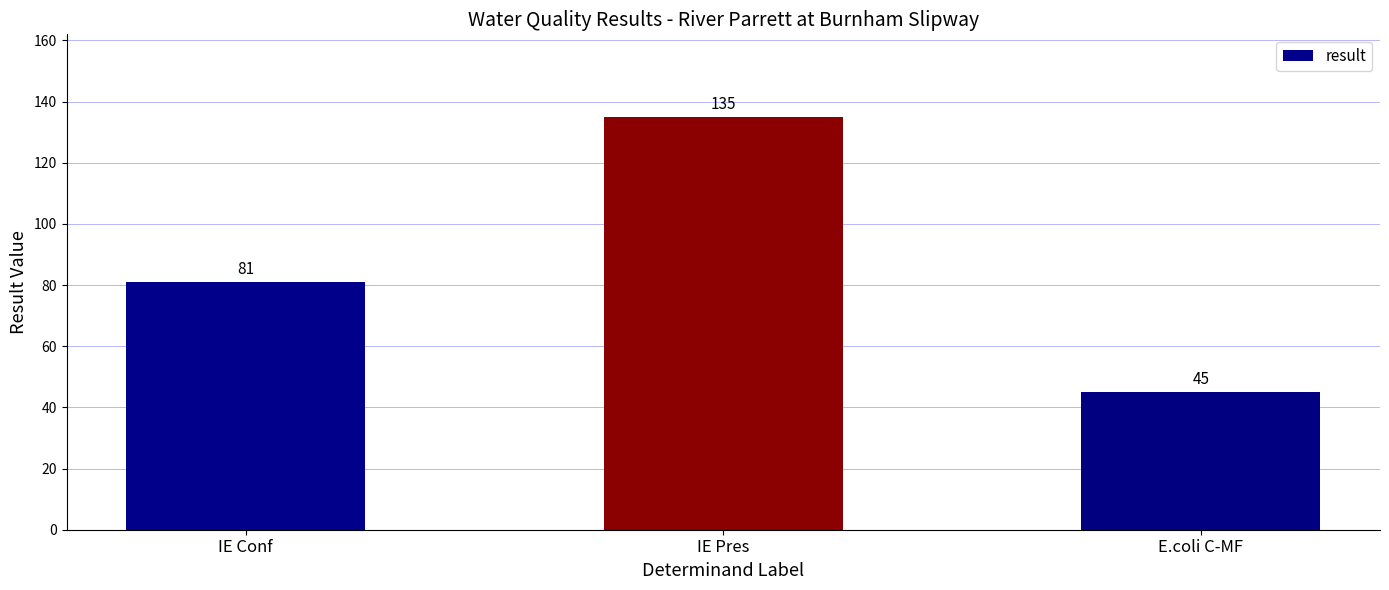

What is the average value?

87